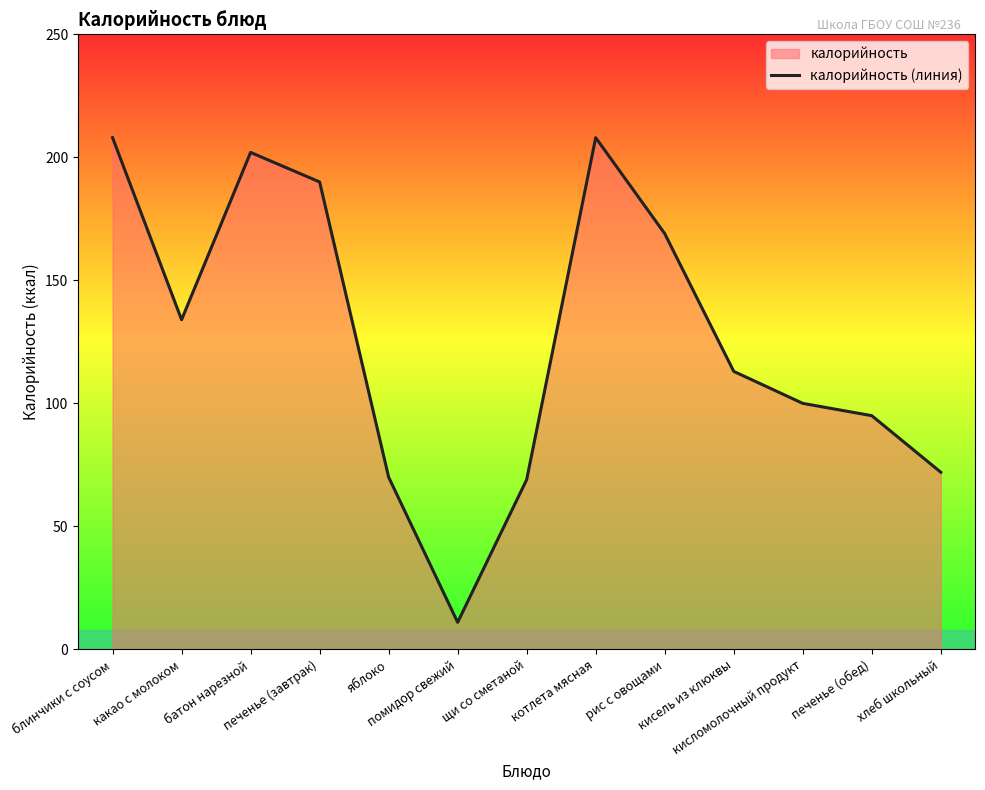

What is the minimum value shown in the chart?

11